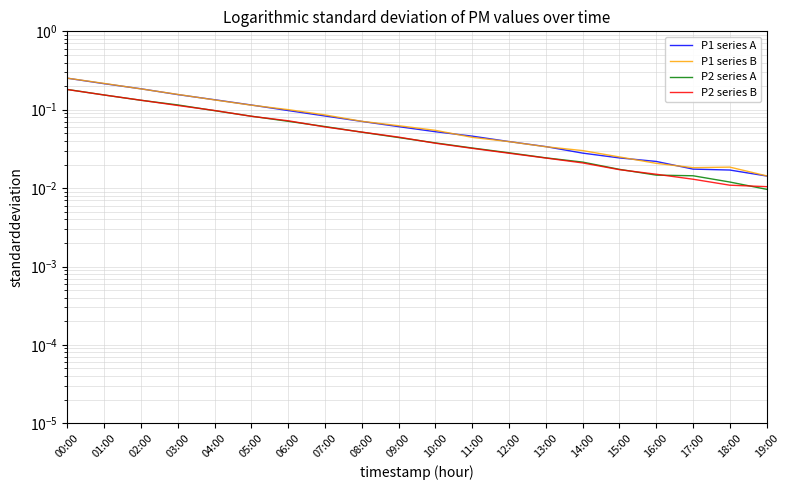

What is the total value across all series at 13:00?

0.1